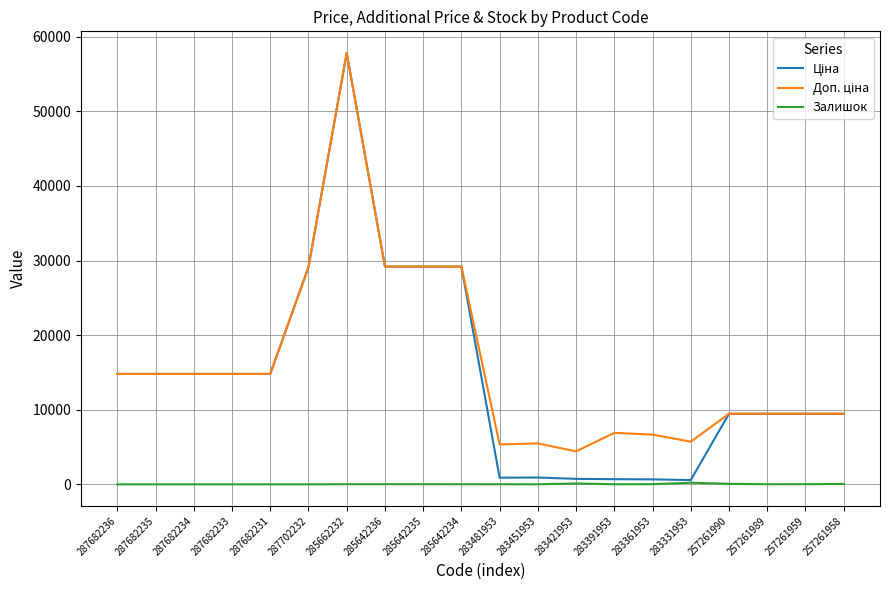

At which category is the sum across all series the highest?

285662232